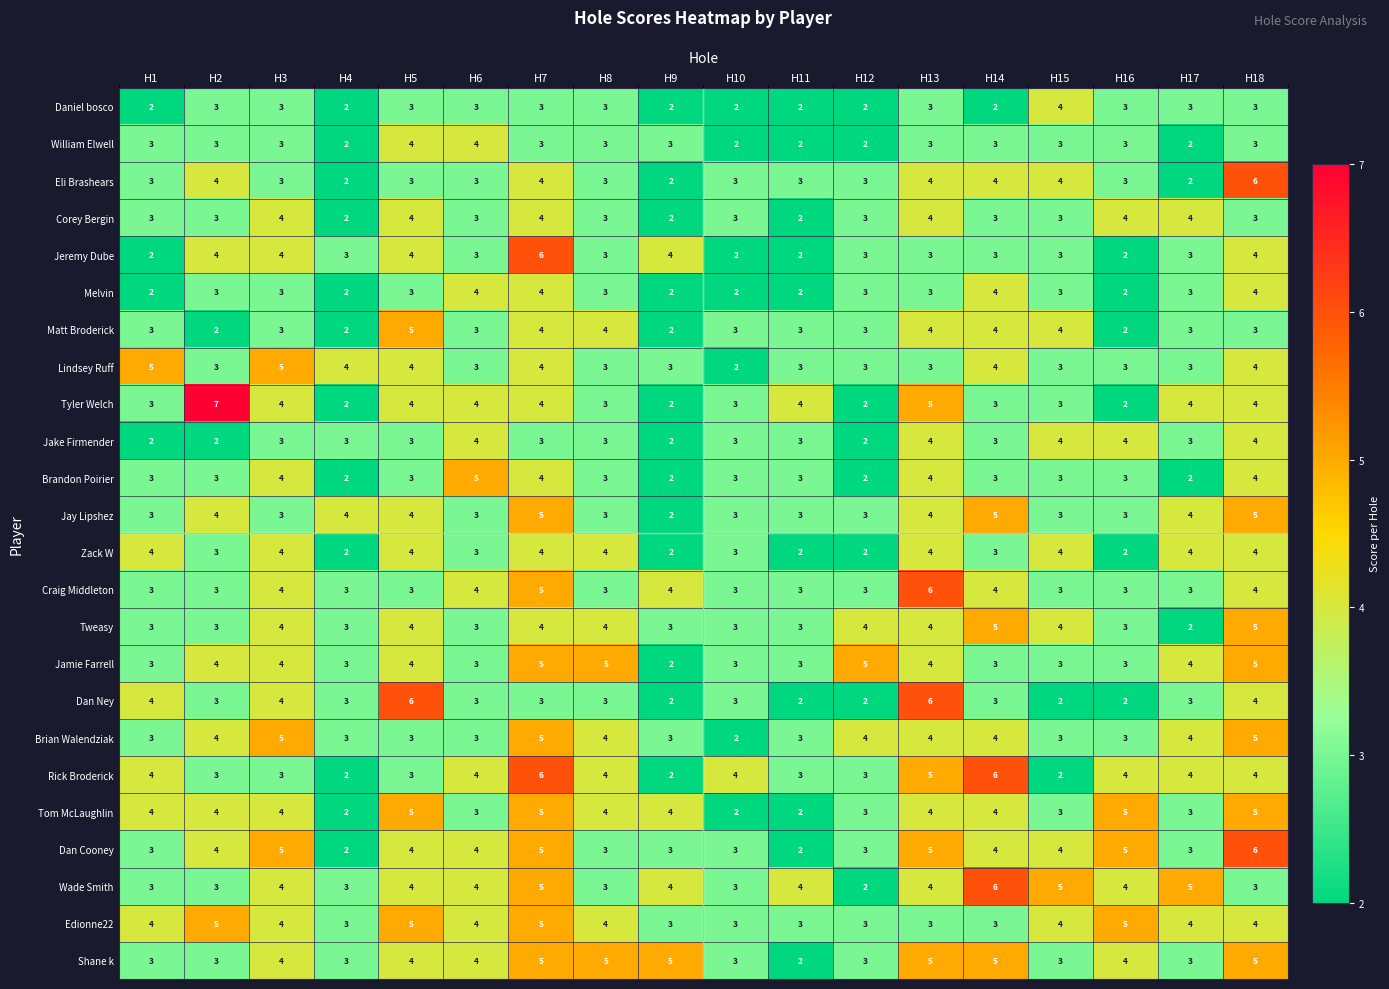

What is the difference between the maximum and minimum values in the Matt Broderick series?

3